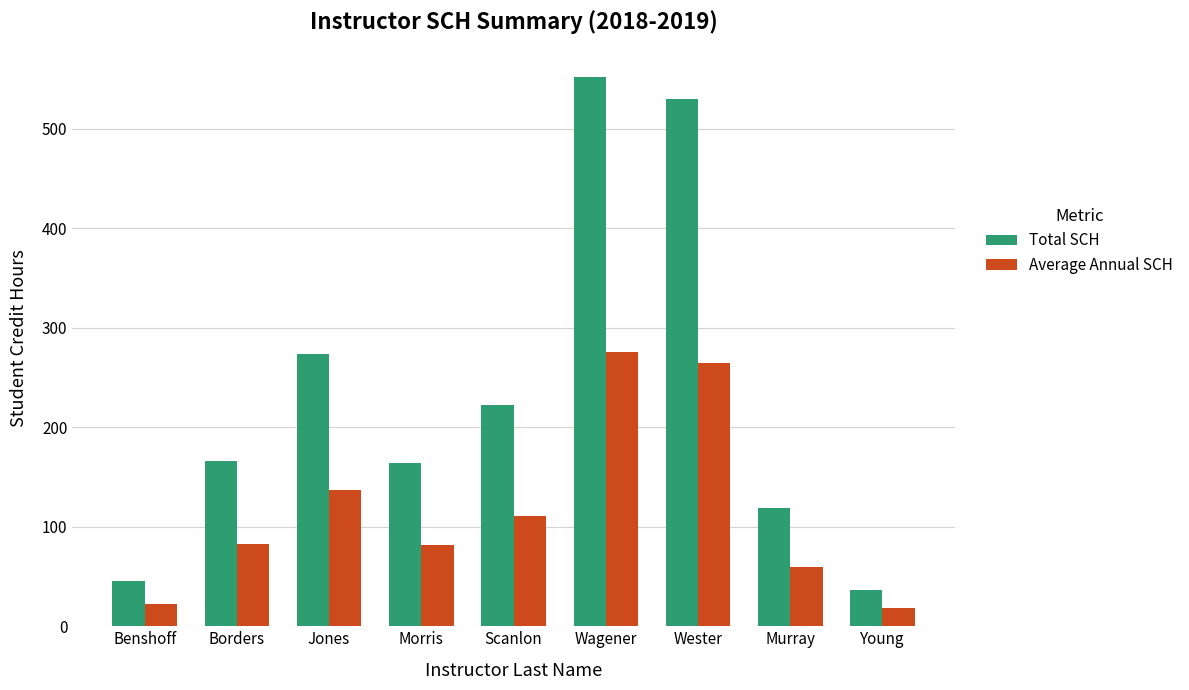

What are all the series names shown in the legend?

Total SCH, Average Annual SCH